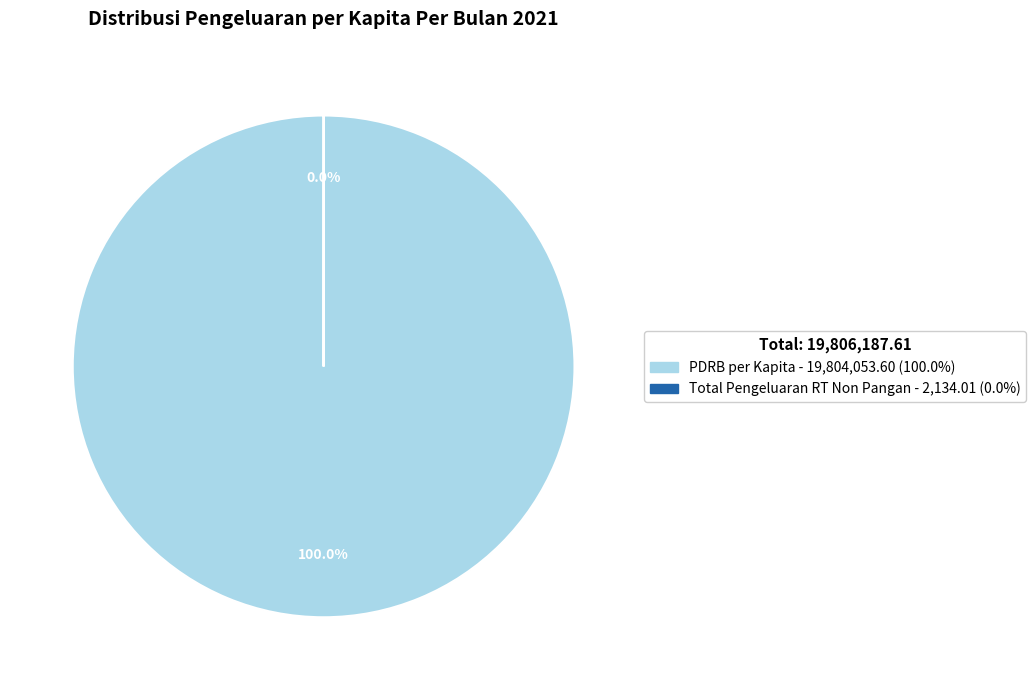

Does any single category account for the majority?

Yes